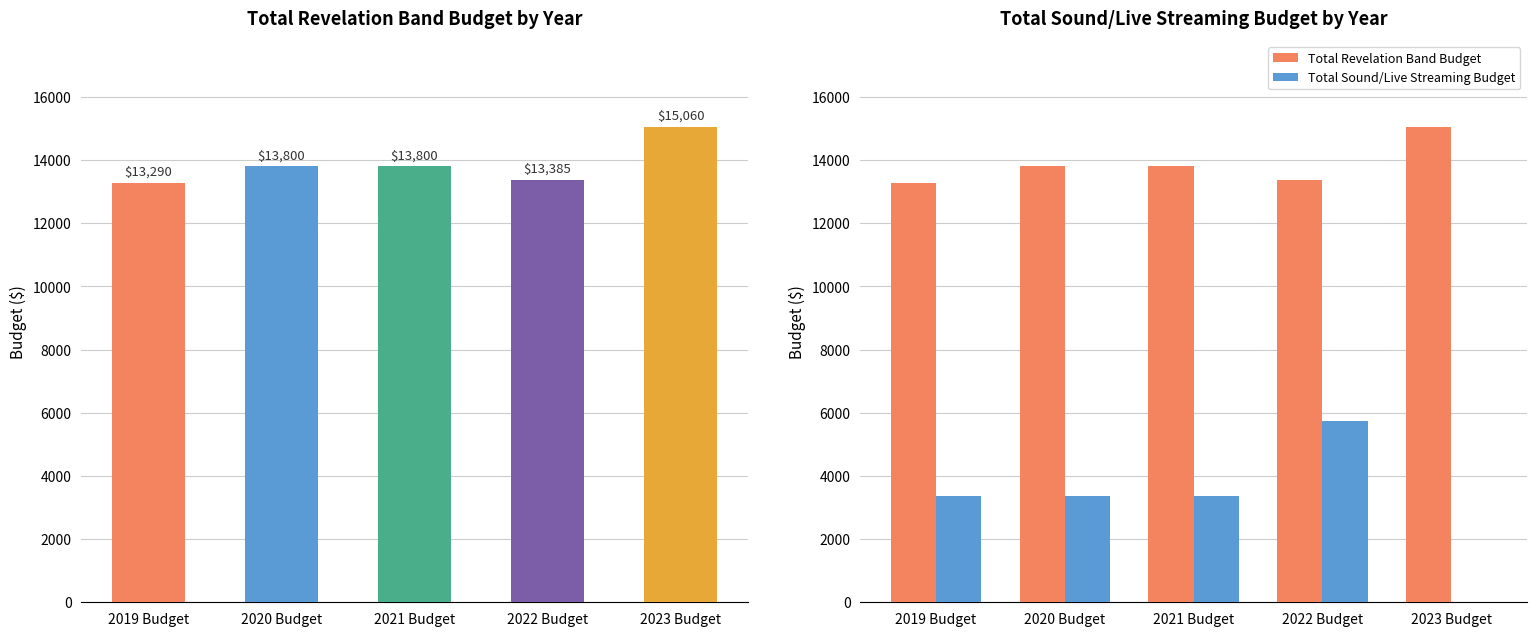

Which series has the largest range (max minus min)?

Total Sound/Live Streaming Budget